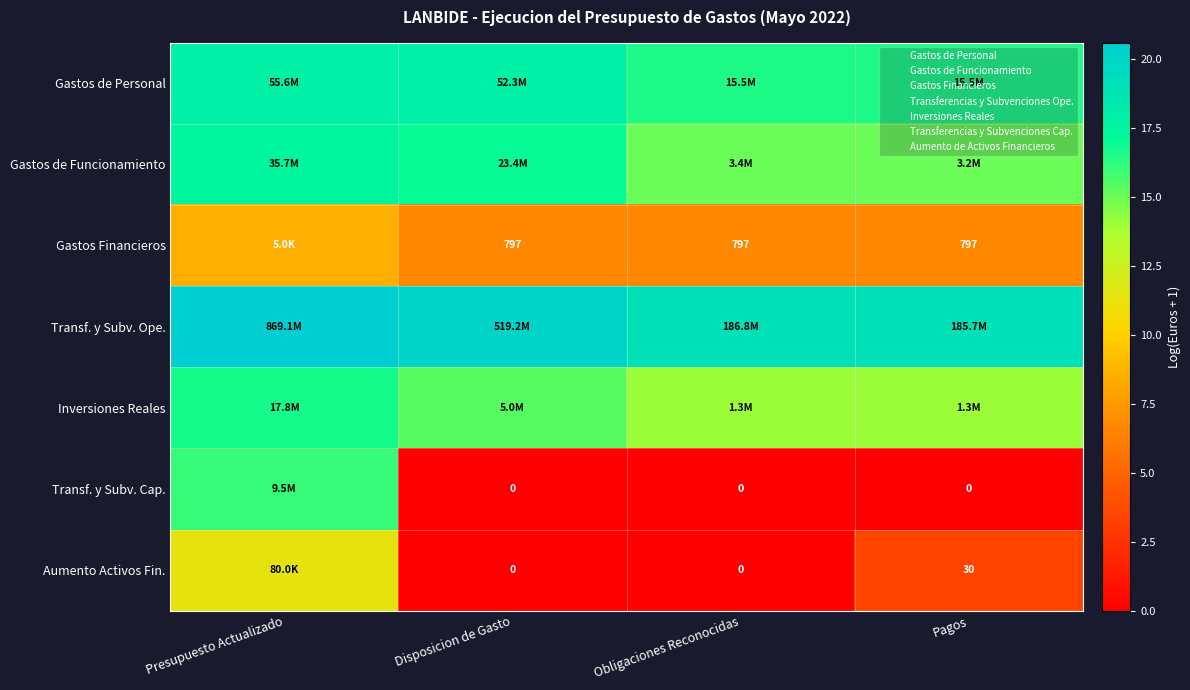

The Gastos de Personal series shows 17.8 at Presupuesto Actualizado. True or false?

True